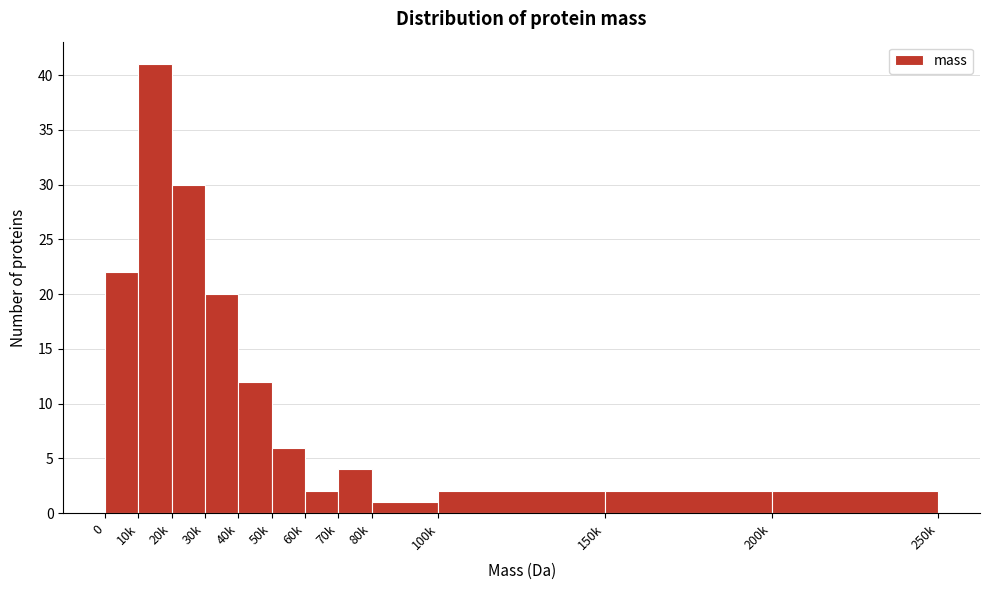

Reading left to right, what are all the values shown in this chart?

0=22	10k=41	20k=30	30k=20	40k=12	50k=6	60k=2	70k=4	80k=1	100k=2	150k=2	200k=2